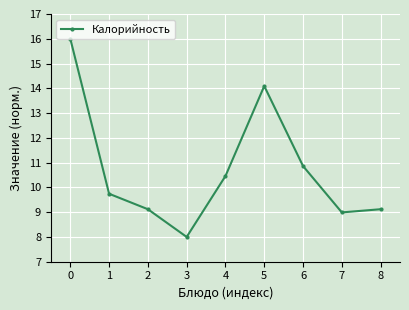

How many distinct data groups are displayed?

1